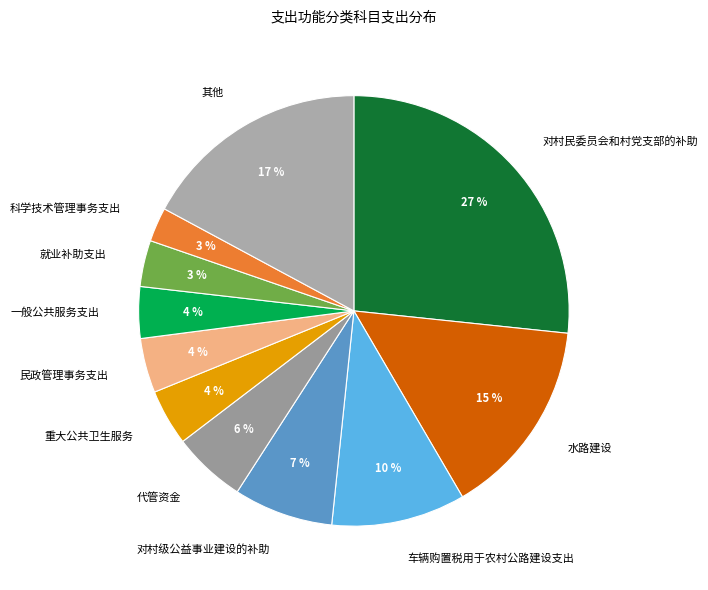

Is there any slice that represents more than half of the pie?

No